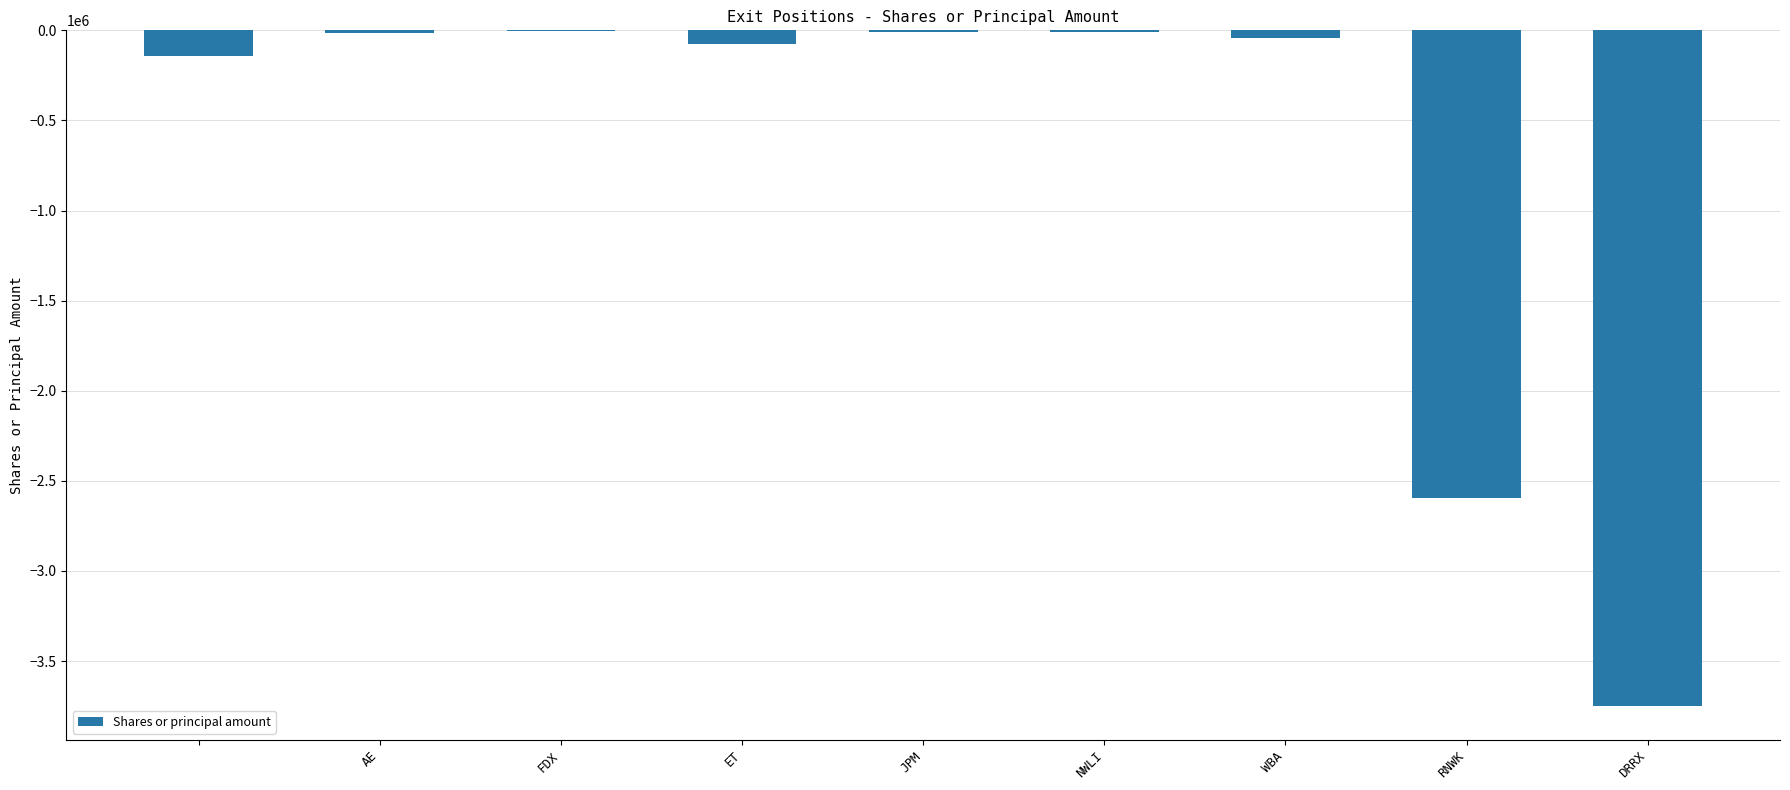

What is the maximum value shown in the chart?

-5000